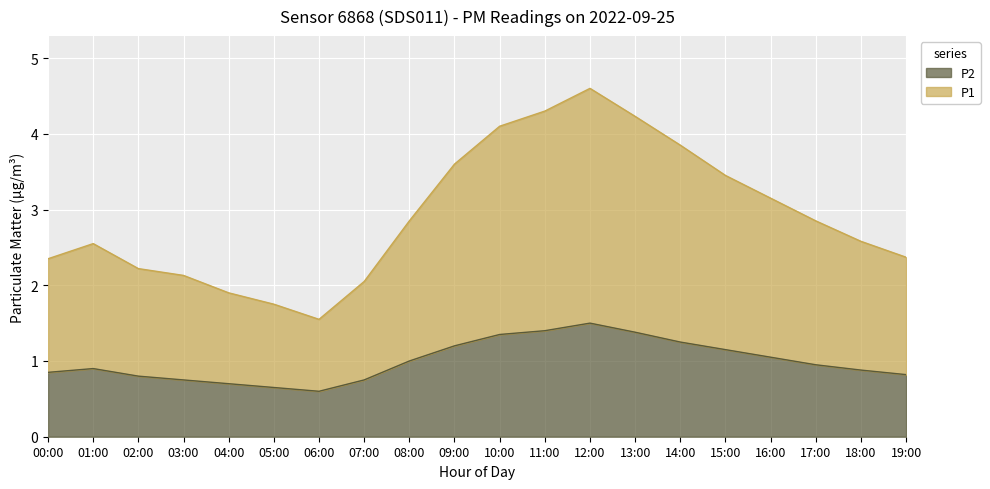

Reading left to right, what are all the values shown in this chart?

P1: 2.4	2.5	2.2	2.1	1.9	1.8	1.5	2.0	2.9	3.6	4.1	4.3	4.6	4.2	3.9	3.4	3.2	2.8	2.6	2.4
P2: 0.8	0.9	0.8	0.8	0.7	0.7	0.6	0.8	1.0	1.2	1.4	1.4	1.5	1.4	1.2	1.1	1.1	0.9	0.9	0.8